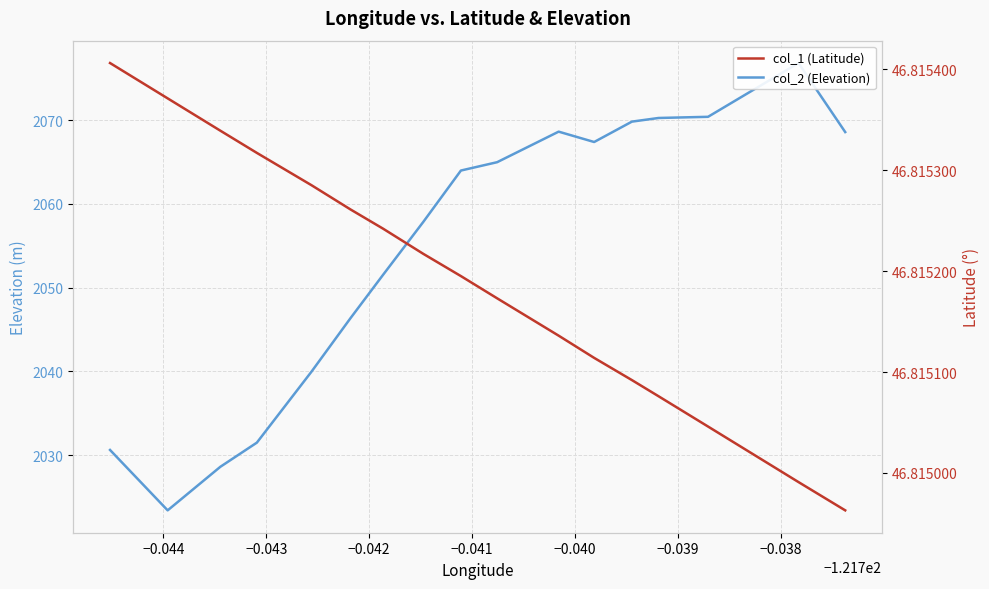

Which series has the largest range (max minus min)?

col_2 (Elevation)